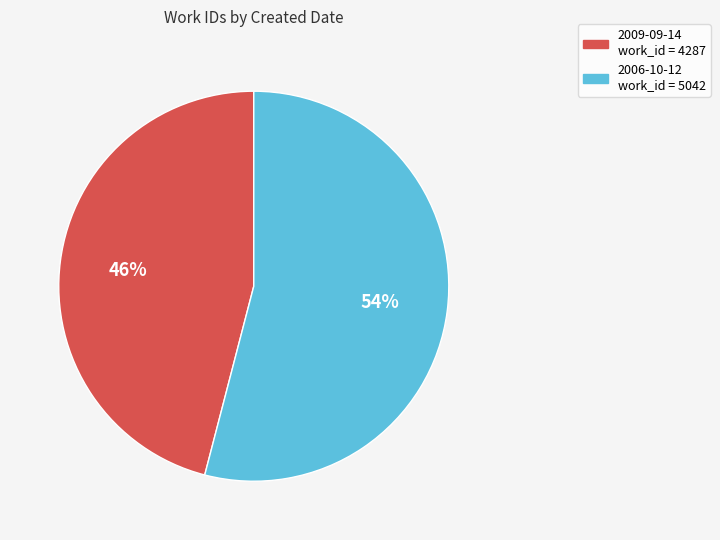

True or false: 2009-09-14 accounts for 46% of the total.

True